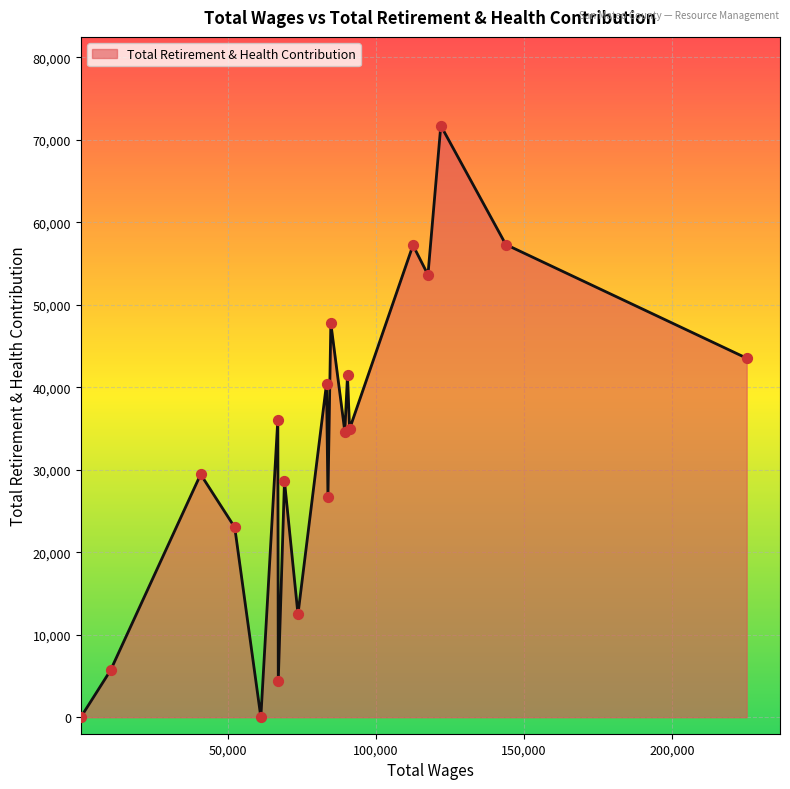

What is the difference between the maximum and minimum values?

71706